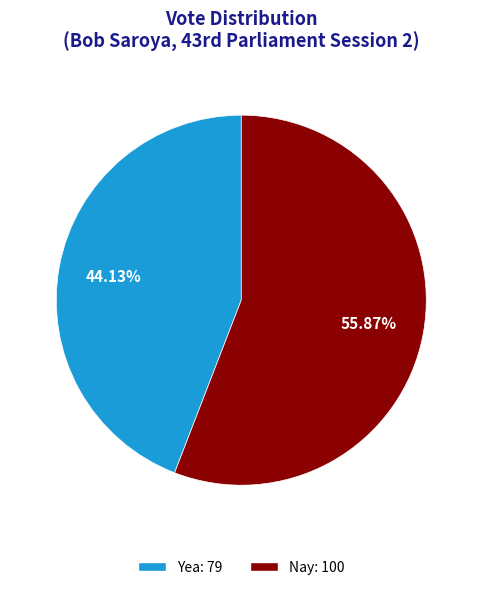

True or false: Nay accounts for 69% of the total.

False